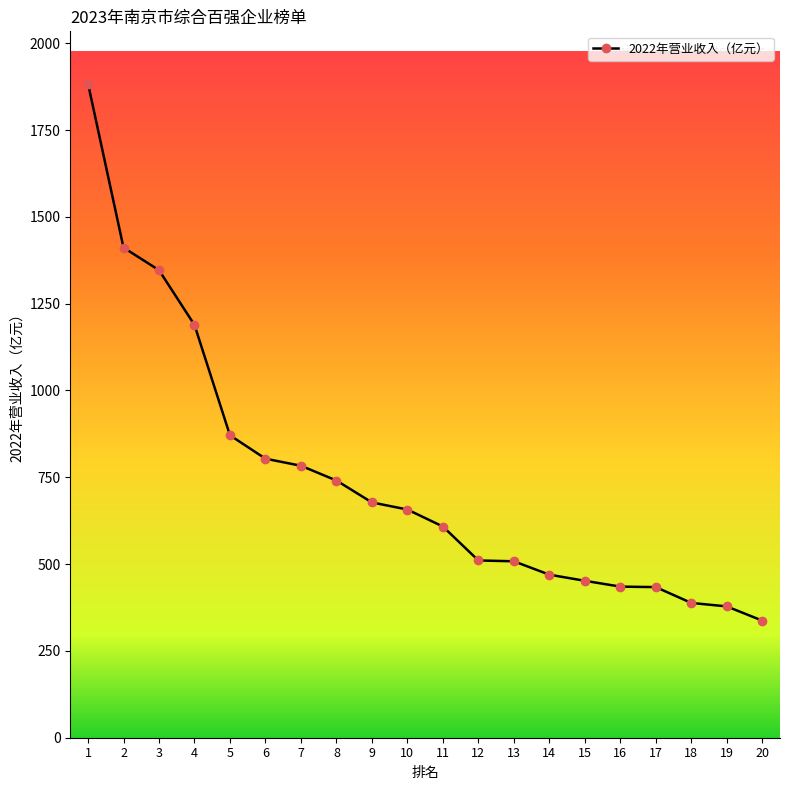

What is the minimum value shown in the chart?

337.2